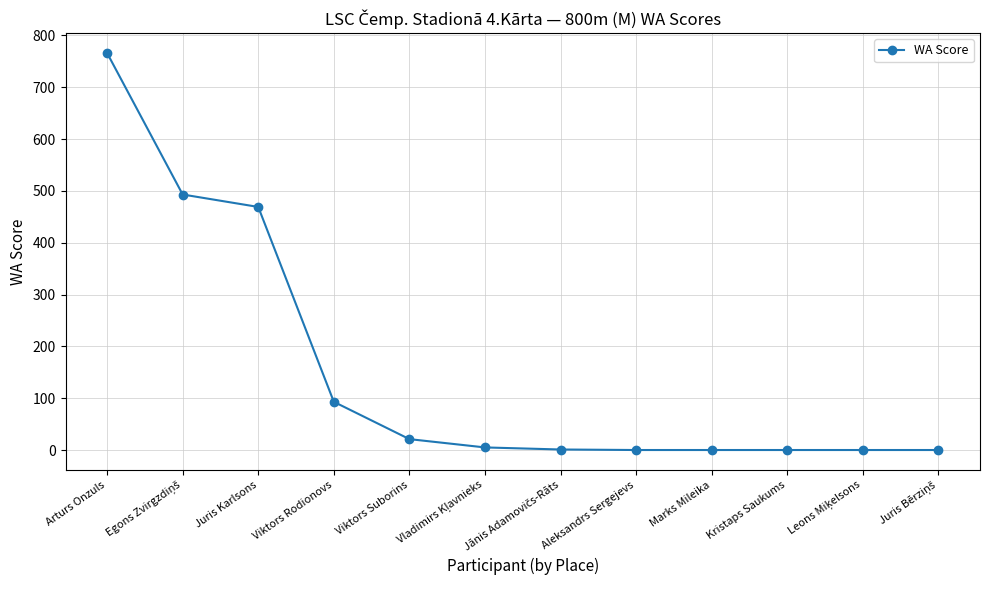

What is the change in value from Arturs Onzuls to Juris Karlsons?

-297